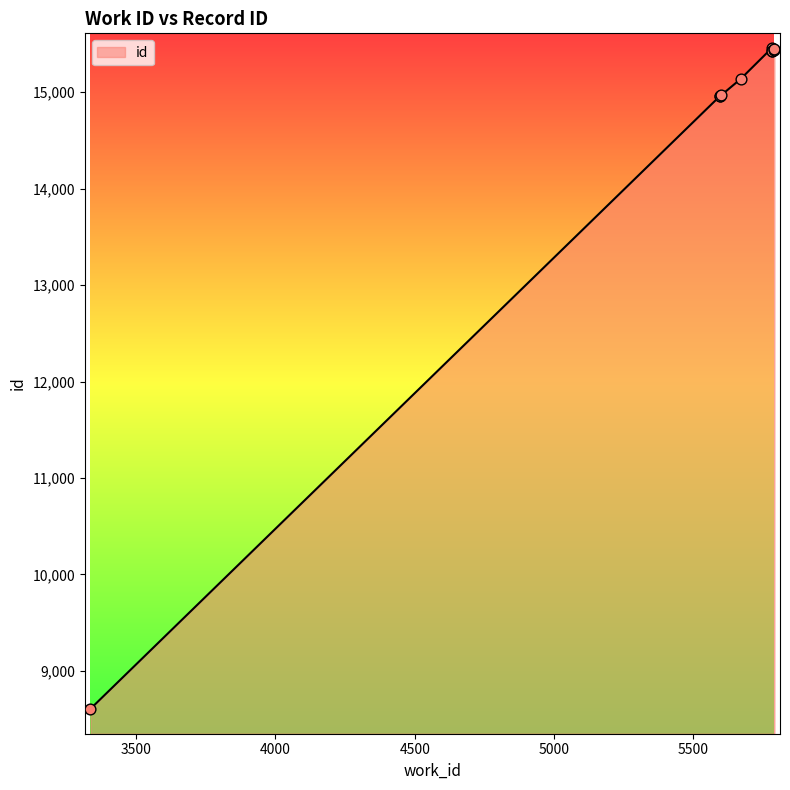

What is the ratio of the value at 5600 to the value at 5594?

1.0